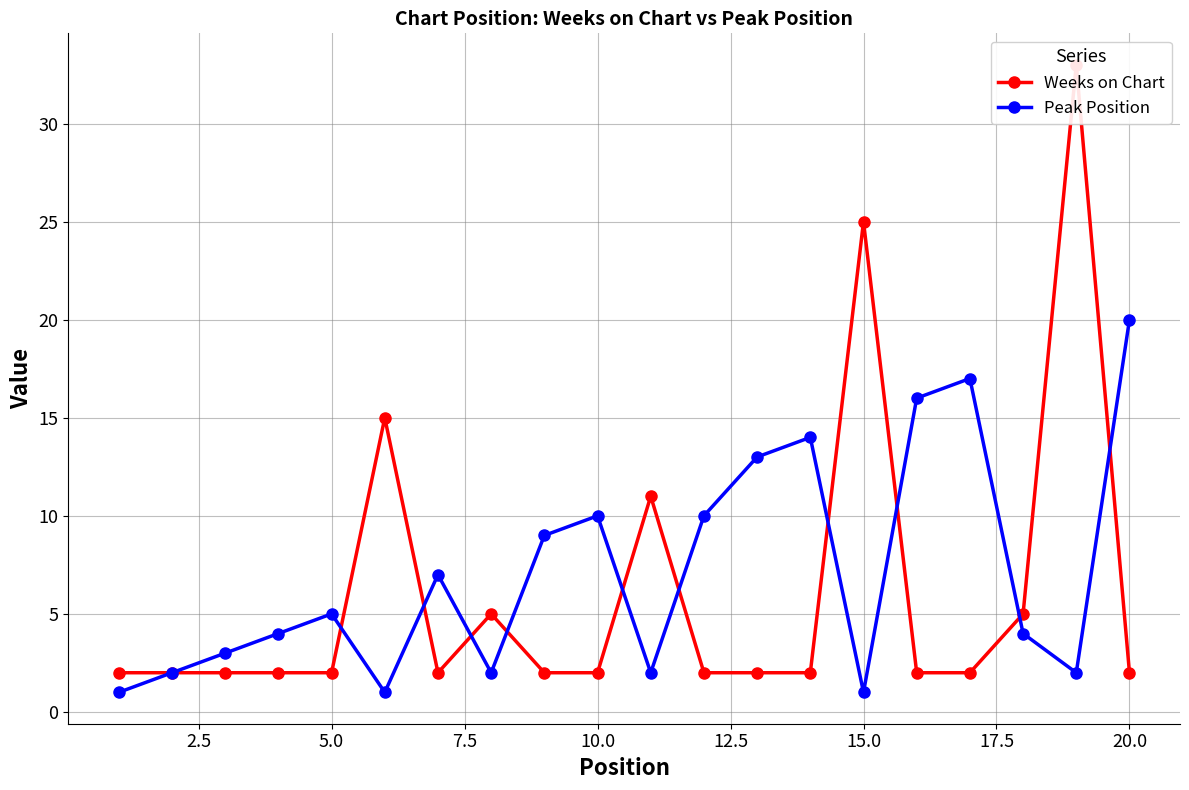

How many data points does each series have?

20